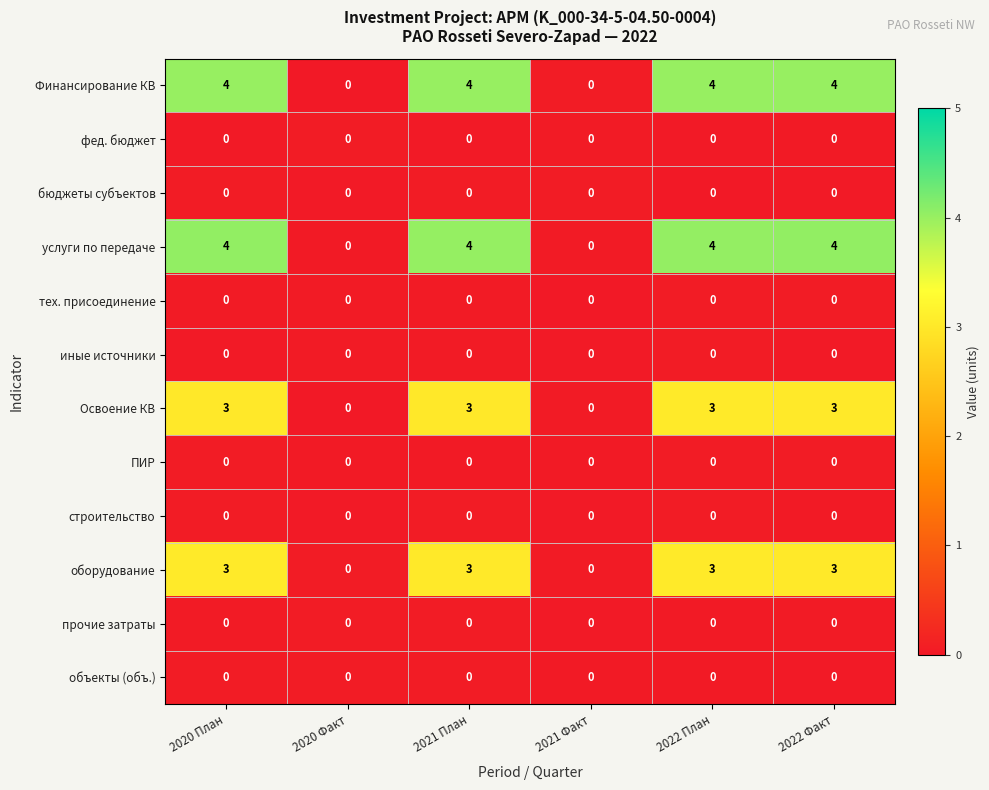

What is the total value across all series at 2022 План?

14.4